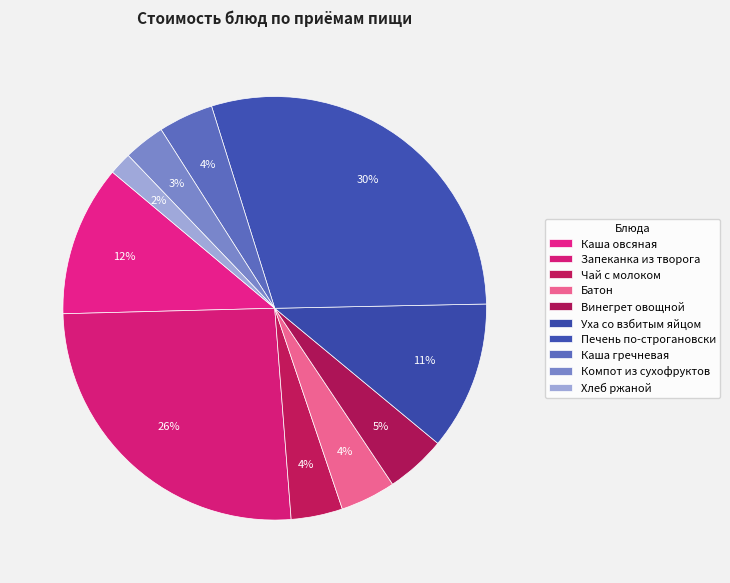

Which category has the smallest portion of the pie?

Хлеб ржаной